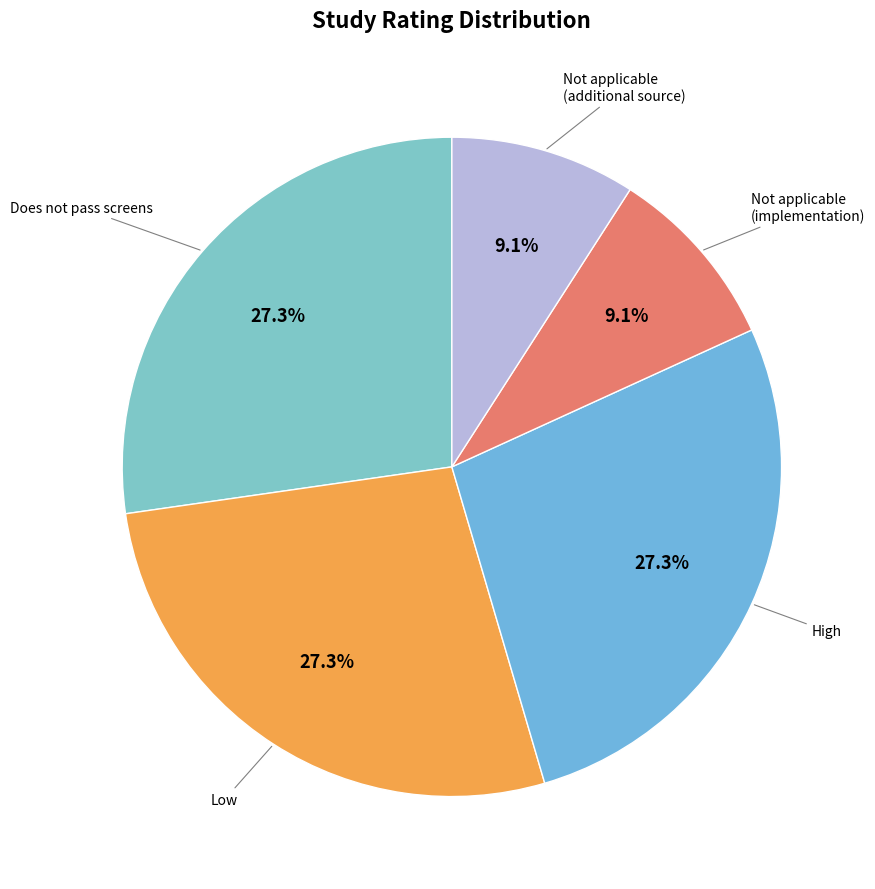

Approximately how many times larger is the value at High compared to Not applicable (implementation)?

3.0